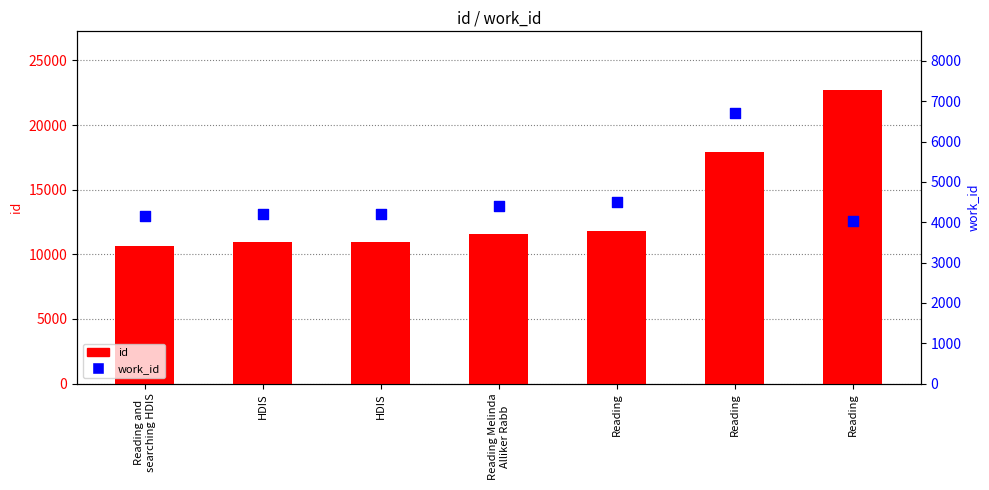

Which series has the widest spread of Y values?

id